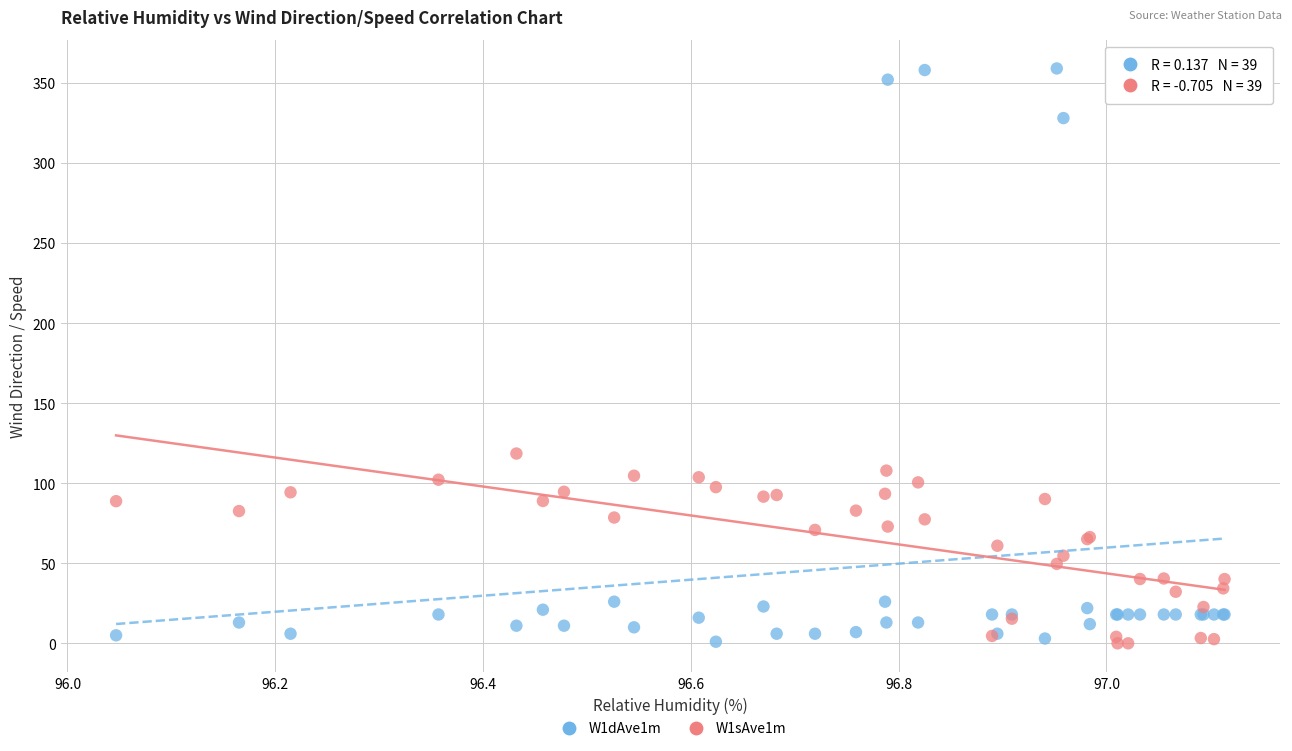

Across all series, what Y value is closest to 179?

118.5